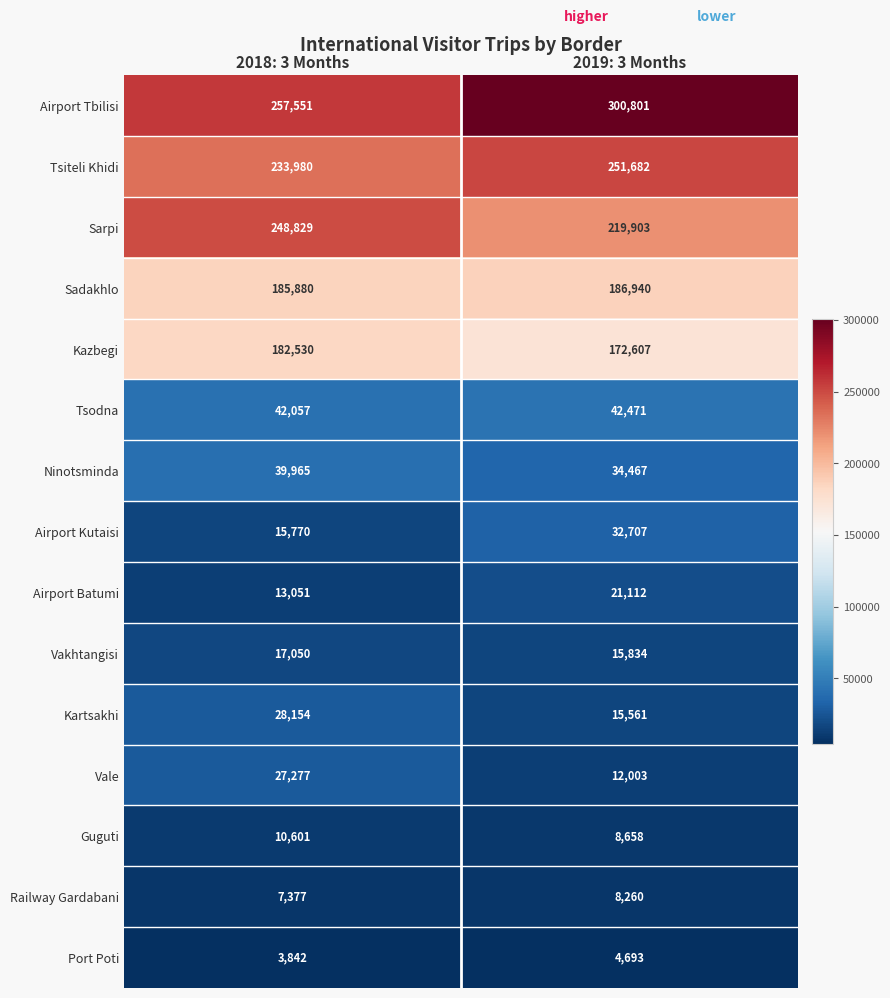

Which category has the highest value in the Tsodna series?

2019: 3 Months